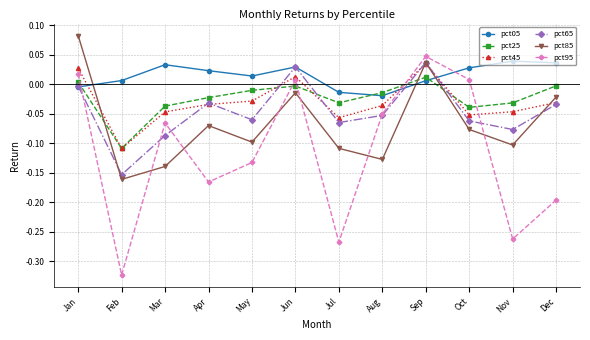

True or false: pct05 and pct65 intersect in this chart.

True